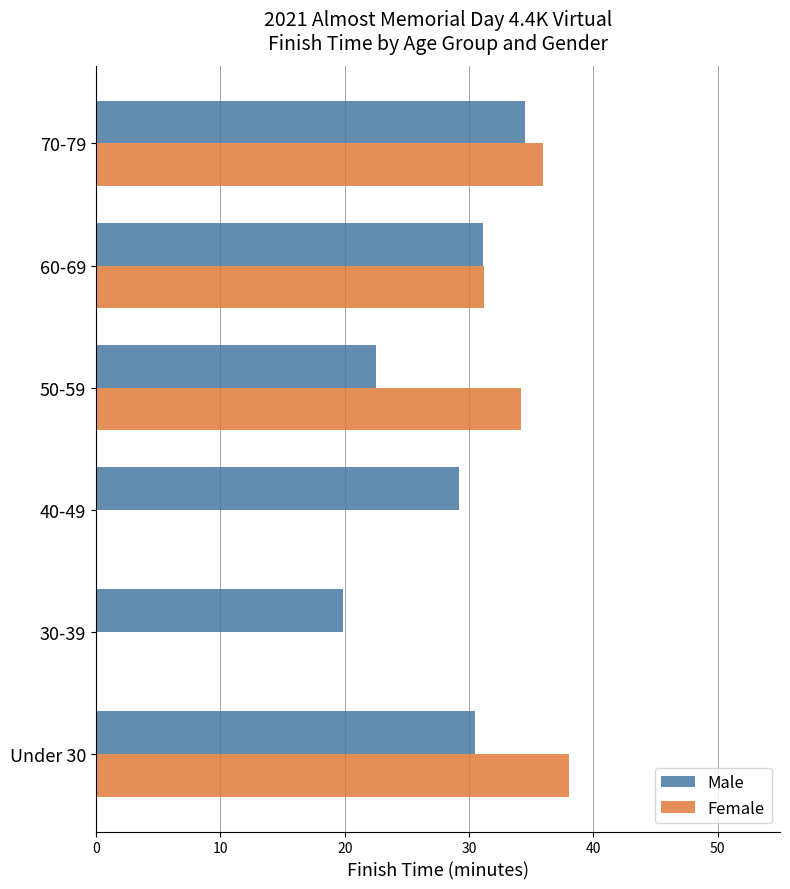

What is the sum of all Male values?

167.7